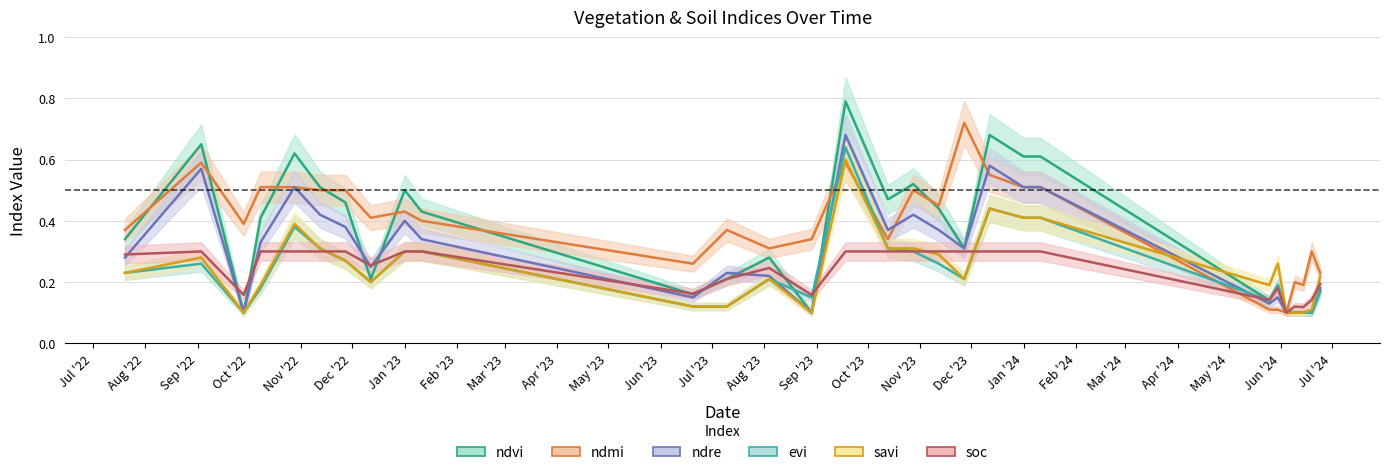

Reading right to left, list all the values displayed in this chart.

ndvi: 0.2	0.1	0.1	0.1	0.1	0.2	0.1	0.6	0.6	0.7	0.3	0.4	0.5	0.5	0.8	0.1	0.3	0.2	0.2	0.4	0.5	0.2	0.5	0.5	0.6	0.4	0.1	0.7	0.3
ndmi: 0.2	0.3	0.2	0.2	0.1	0.1	0.1	0.5	0.5	0.6	0.7	0.5	0.5	0.3	0.6	0.3	0.3	0.4	0.3	0.4	0.4	0.4	0.5	0.5	0.5	0.5	0.4	0.6	0.4
ndre: 0.2	0.1	0.1	0.1	0.1	0.1	0.1	0.5	0.5	0.6	0.3	0.4	0.4	0.4	0.7	0.1	0.2	0.2	0.1	0.3	0.4	0.2	0.4	0.4	0.5	0.3	0.1	0.6	0.3
evi: 0.2	0.1	0.1	0.1	0.1	0.2	0.1	0.4	0.4	0.4	0.2	0.3	0.3	0.3	0.6	0.1	0.2	0.1	0.1	0.3	0.3	0.2	0.3	0.3	0.4	0.2	0.1	0.3	0.2
savi: 0.2	0.1	0.1	0.1	0.1	0.3	0.2	0.4	0.4	0.4	0.2	0.3	0.3	0.3	0.6	0.1	0.2	0.1	0.1	0.3	0.3	0.2	0.3	0.3	0.4	0.2	0.1	0.3	0.2
soc: 0.2	0.1	0.1	0.1	0.1	0.2	0.1	0.3	0.3	0.3	0.3	0.3	0.3	0.3	0.3	0.2	0.2	0.2	0.2	0.3	0.3	0.3	0.3	0.3	0.3	0.3	0.2	0.3	0.3